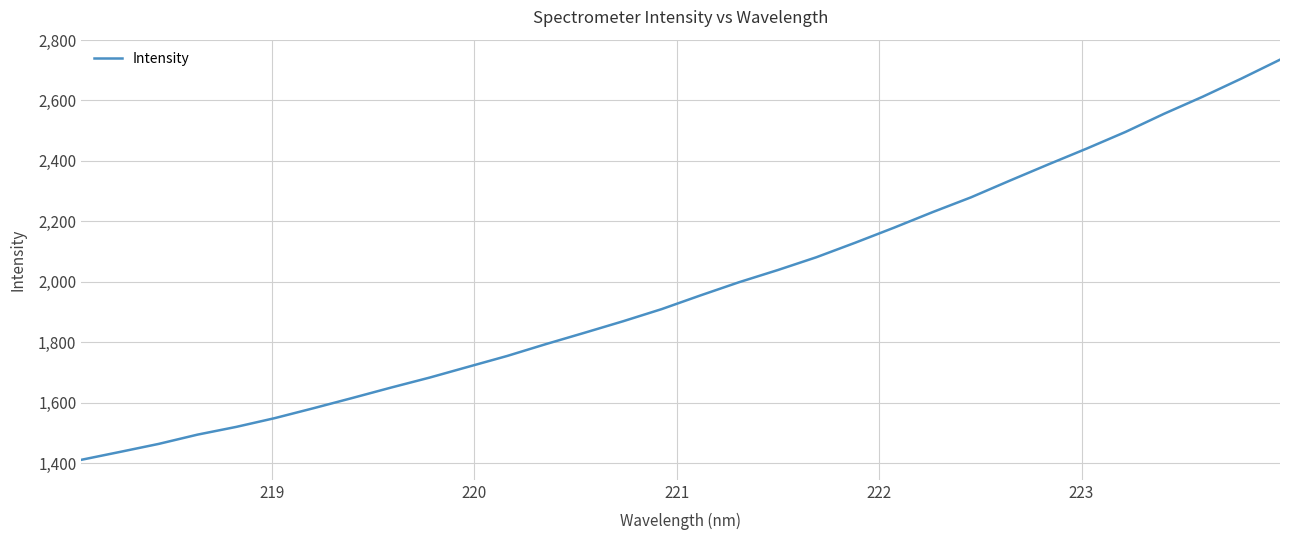

What is the minimum value shown in the chart?

1411.4